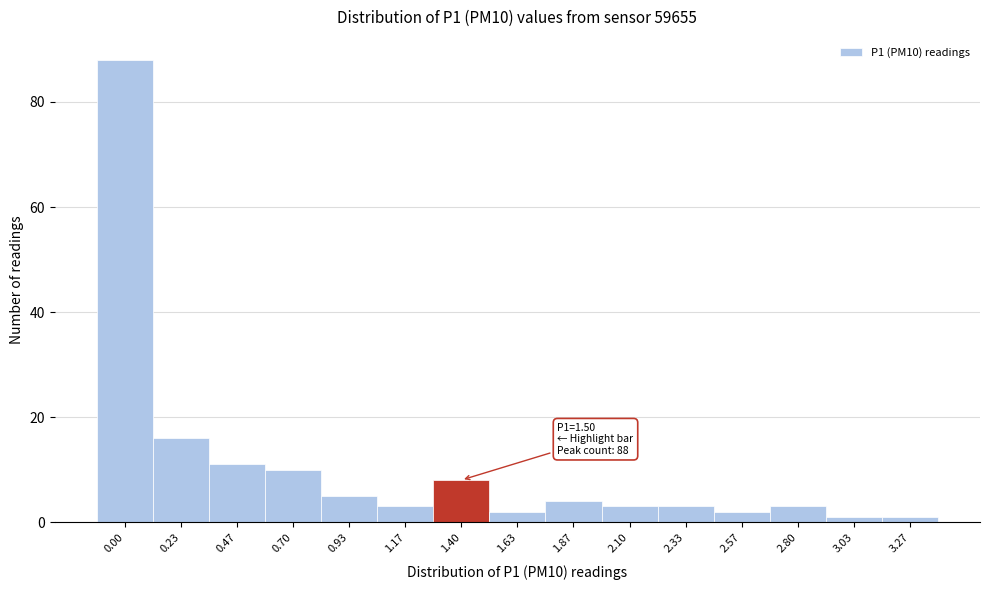

Reading left to right, what are all the values shown in this chart?

88	16	11	10	5	3	8	2	4	3	3	2	3	1	1